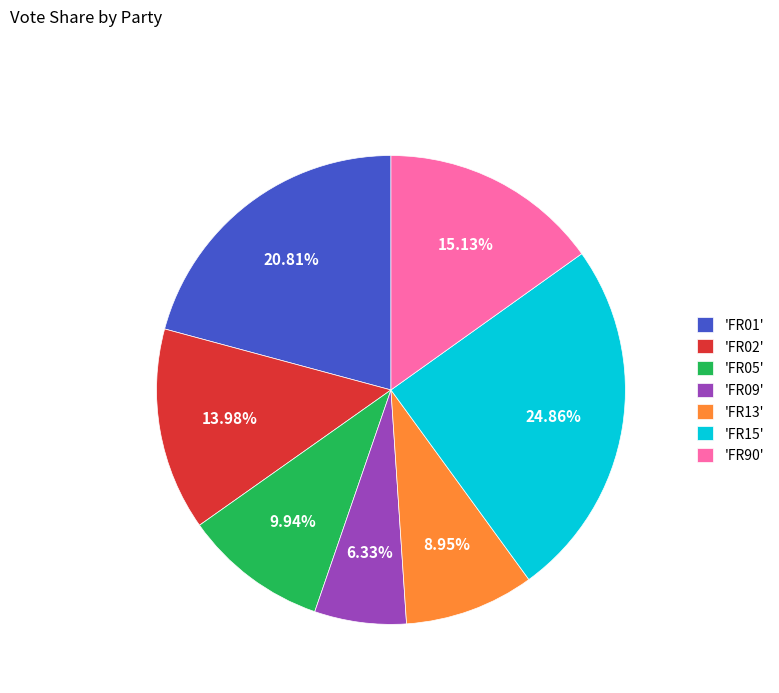

Does any single category account for the majority?

No